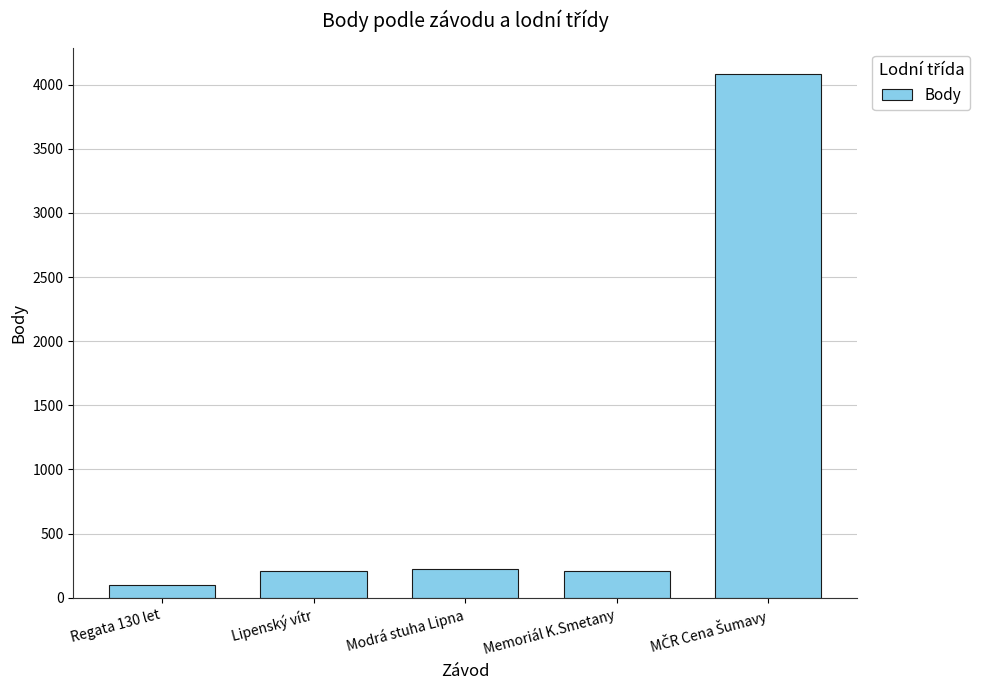

Is it true that the value at Lipenský vítr is 49?

False